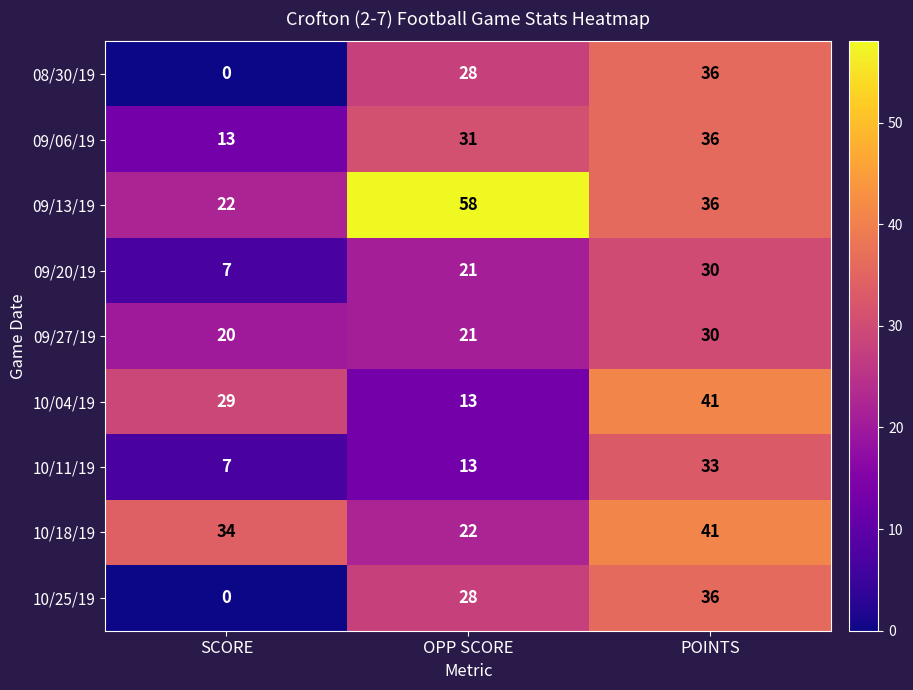

At which label is 09/13/19 closest to 40?

POINTS